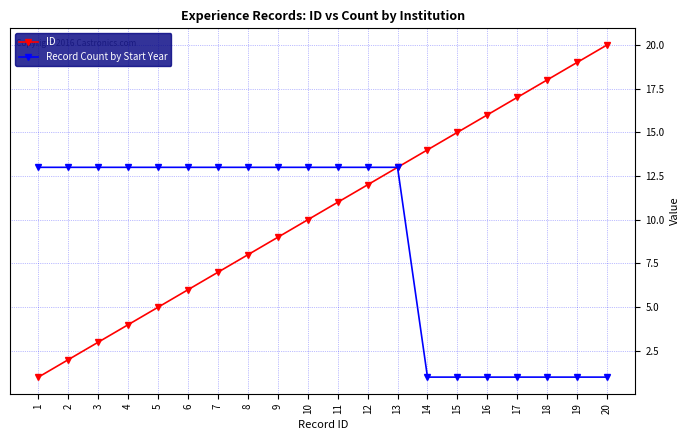

At which category does the chart reach its peak across all series?

20